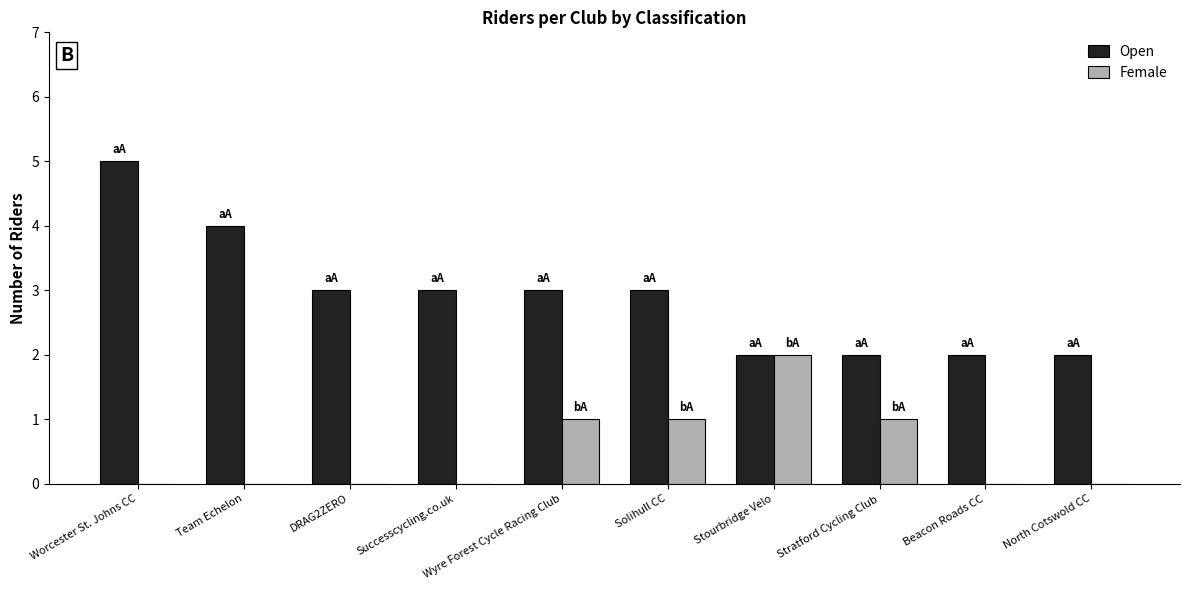

Is it true that Female equals 0 at Successcycling.co.uk?

True